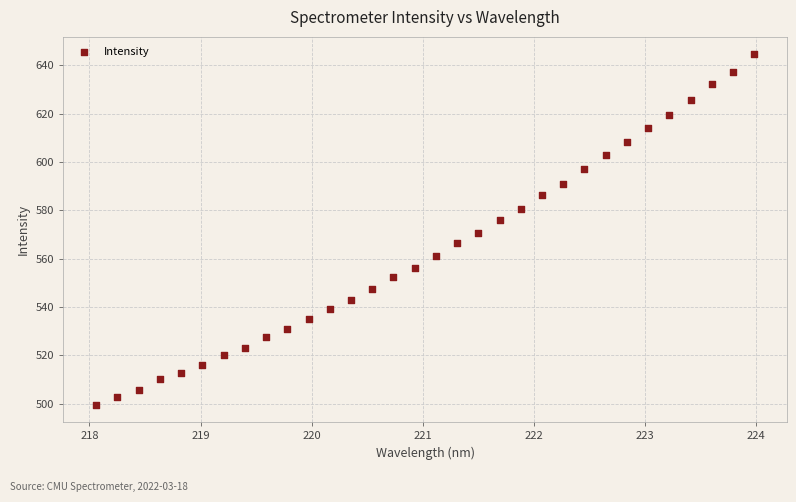

What is the range of Y values (max minus min)?

145.0